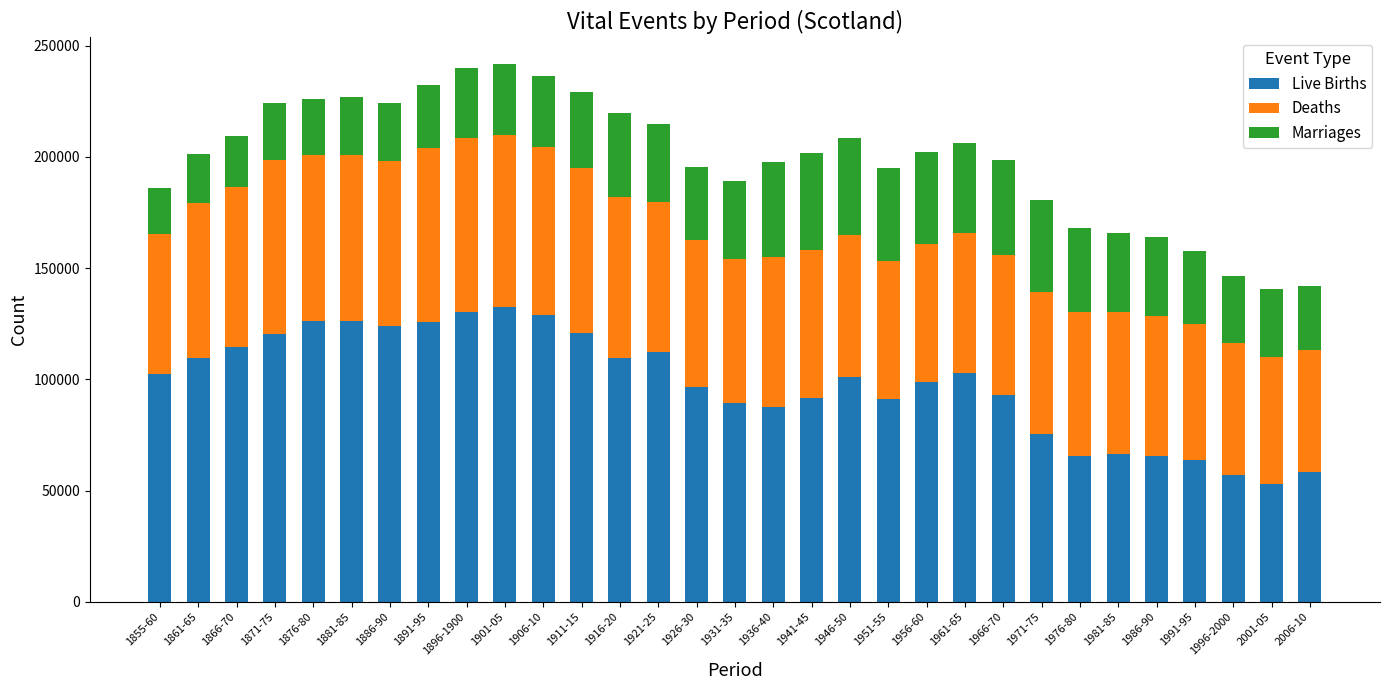

Are the bars grouped side by side (vs. stacked)?

No